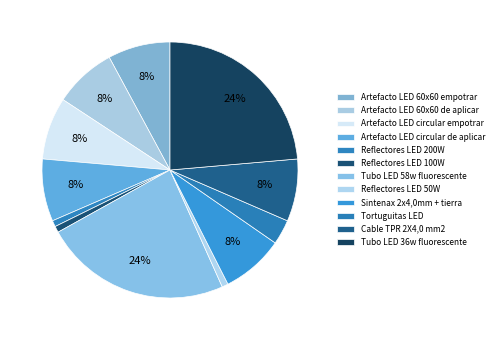

The Reflectores LED 200W slice represents 11% of the pie. True or false?

False